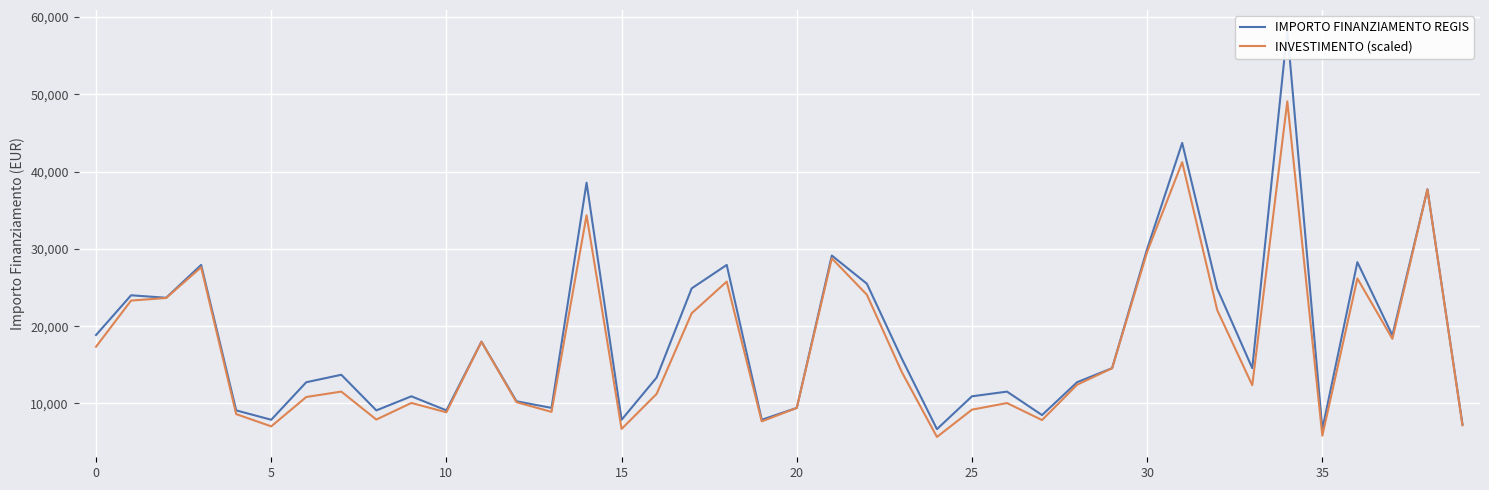

Reading left to right, what are all the values shown in this chart?

IMPORTO FINANZIAMENTO REGIS: 18854.0	23996.0	23673.0	27922.0	9105.0	7891.0	12747.0	13712.0	9105.0	10926.0	9105.0	17997.0	10284.0	9427.0	38565.0	7891.0	13354.0	24887.0	27922.0	7891.0	9427.0	29136.0	25494.0	15782.0	6677.0	10926.0	11533.0	8498.0	12747.0	14568.0	29995.0	43707.0	24853.0	14568.0	58272.0	6677.0	28281.0	18817.0	37708.0	7284.0
INVESTIMENTO (scaled): 17345.7	23313.0	23645.4	27616.4	8620.6	7038.3	10838.4	11537.3	7916.8	10066.6	8855.1	17980.0	10164.4	8913.5	34349.1	6704.4	11239.6	21665.4	25763.3	7682.4	9419.9	28776.5	24072.7	14037.1	5668.7	9199.1	10052.3	7852.4	12422.7	14559.6	29603.0	41214.1	22074.3	12359.3	49079.9	5827.0	26170.6	18356.6	37691.8	7183.4